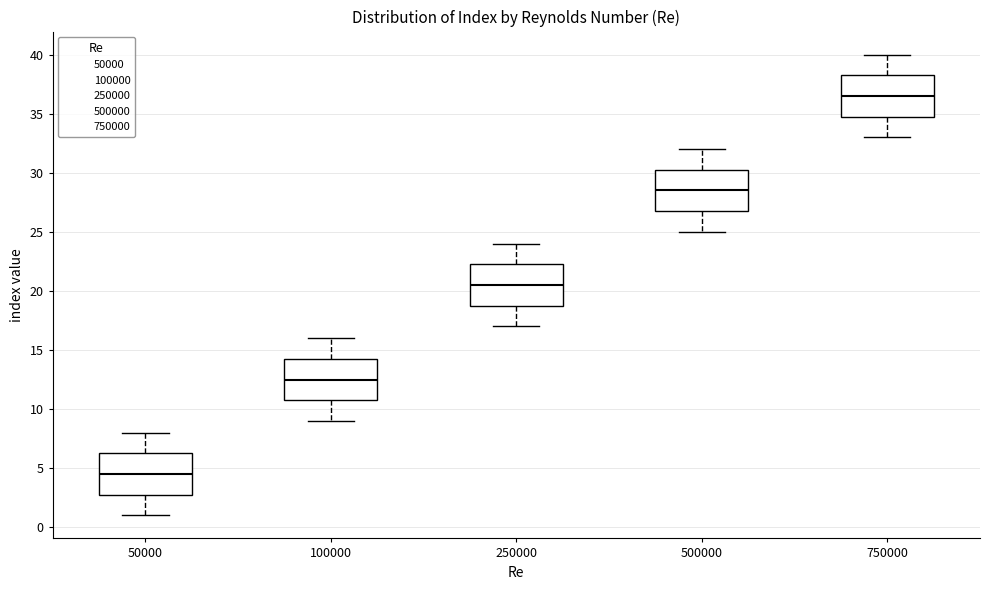

Reading left to right, transcribe this box plot: for each box, give where its median line is, the range the box spans, and where its two whiskers end, as read against the y-axis. The values are not printed on the chart, so give them approximately, as read against the axis.

50000: median 4.5, box 3.0 to 6.5, whiskers 1.0 to 8.0
100000: median 12.5, box 11.0 to 14.5, whiskers 9.0 to 16.0
250000: median 20.5, box 19.0 to 22.5, whiskers 17.0 to 24.0
500000: median 28.5, box 27.0 to 30.5, whiskers 25.0 to 32.0
750000: median 36.5, box 35.0 to 38.5, whiskers 33.0 to 40.0